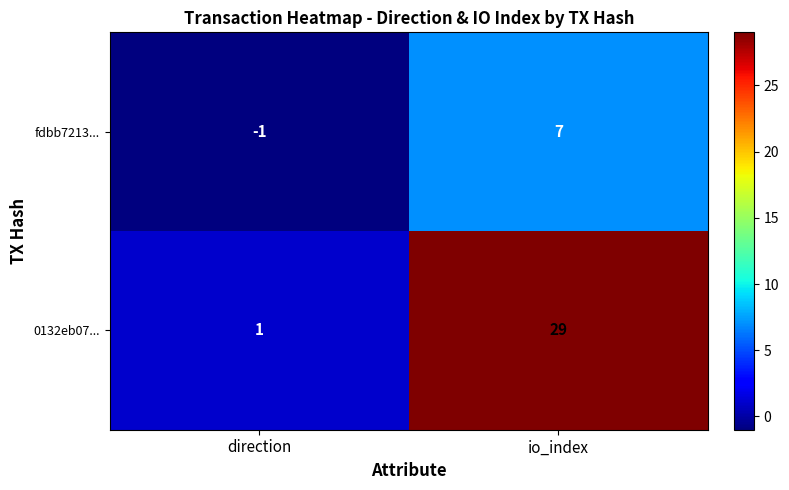

True or false: fdbb7213... has a value of -1 at direction.

True